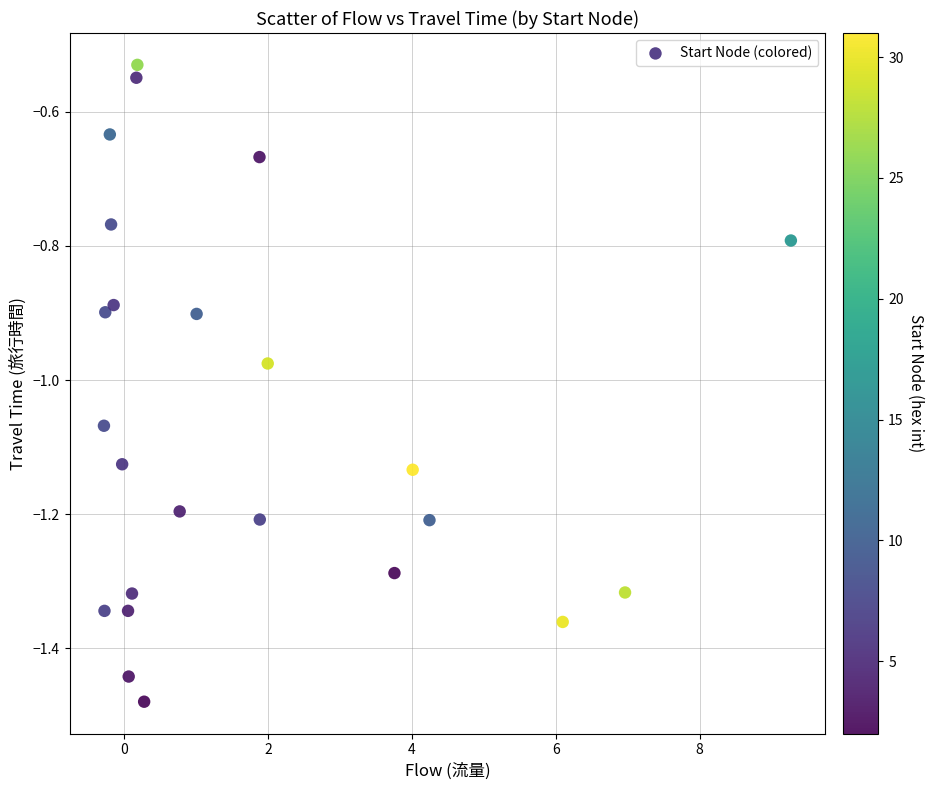

What is the range of Y values (max minus min)?

0.9